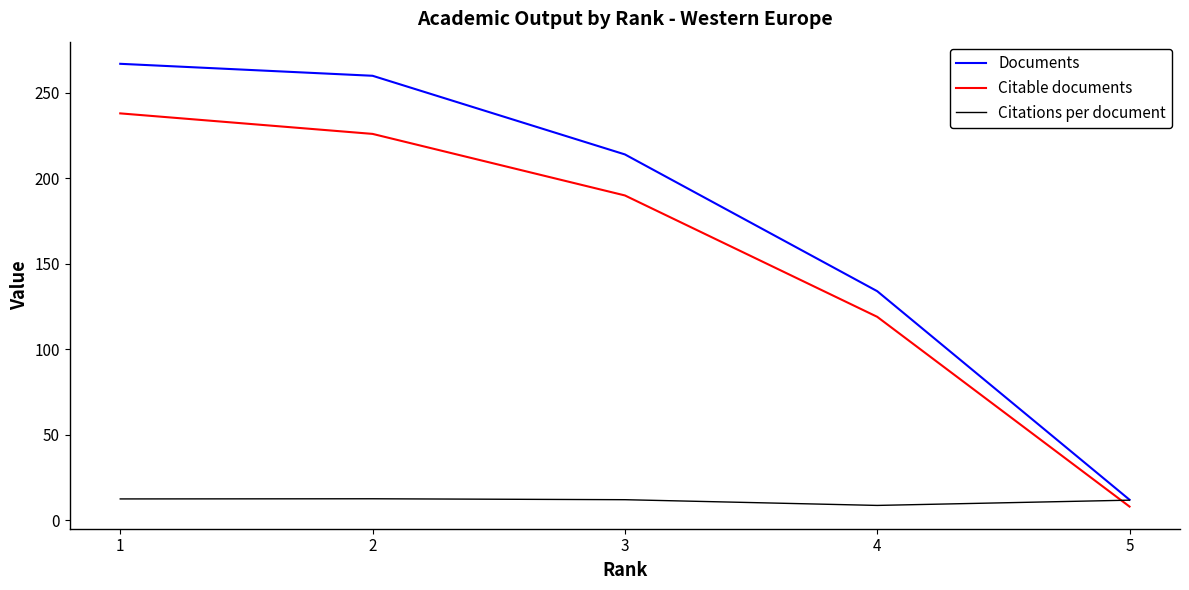

At which label does Citations per document first exceed 12?

1